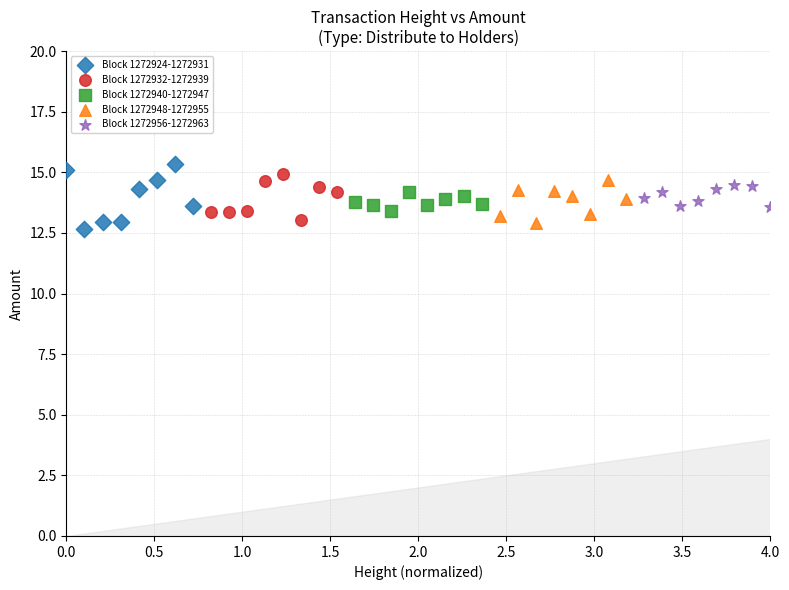

Which series reaches the minimum Y coordinate?

Block 1272924-1272931